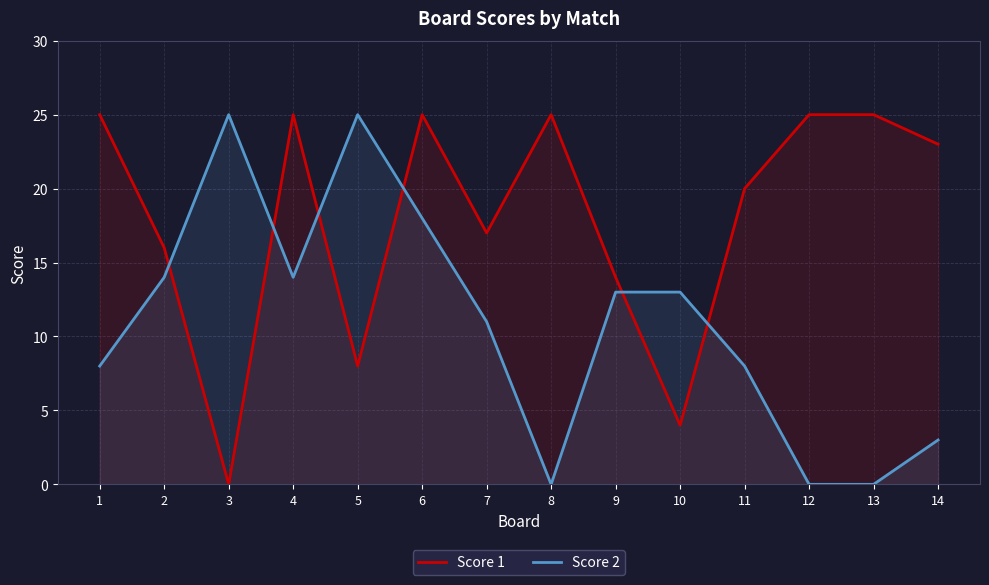

Rank the categories by Score 2 value from highest to lowest.

3, 5, 6, 2, 4, 9, 10, 7, 1, 11, 14, 8, 12, 13